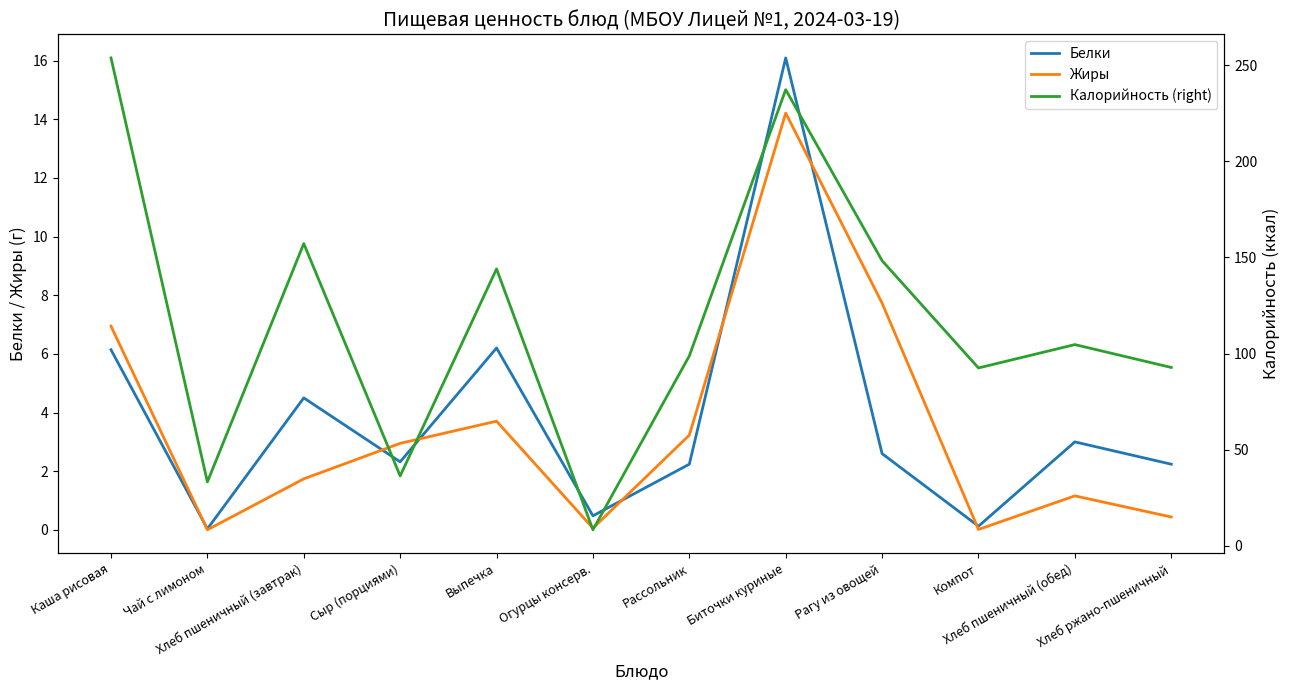

Where does the Белки series first go above 2?

Каша рисовая